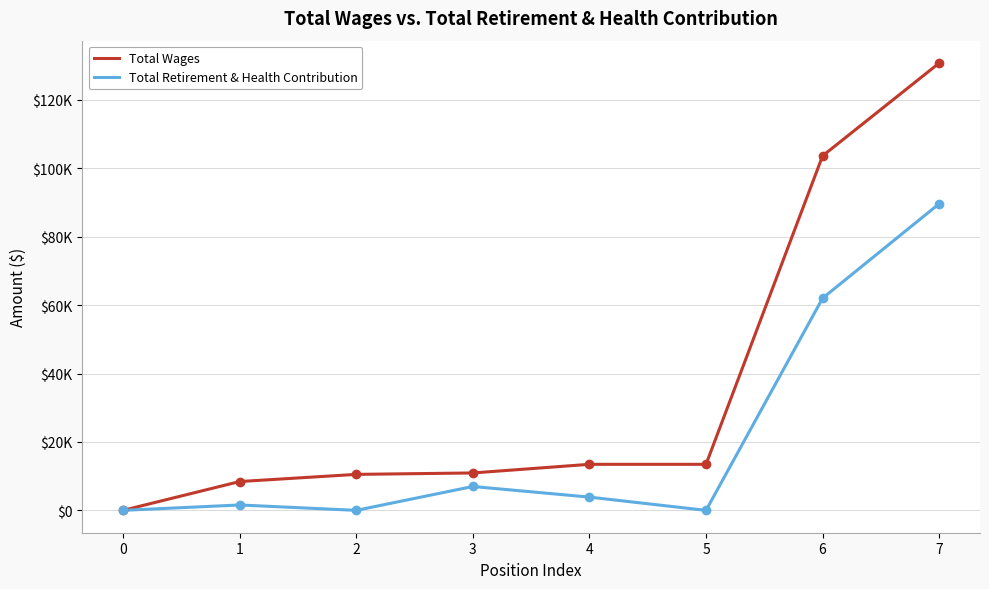

True or false: Total Retirement & Health Contribution and Total Wages intersect in this chart.

False